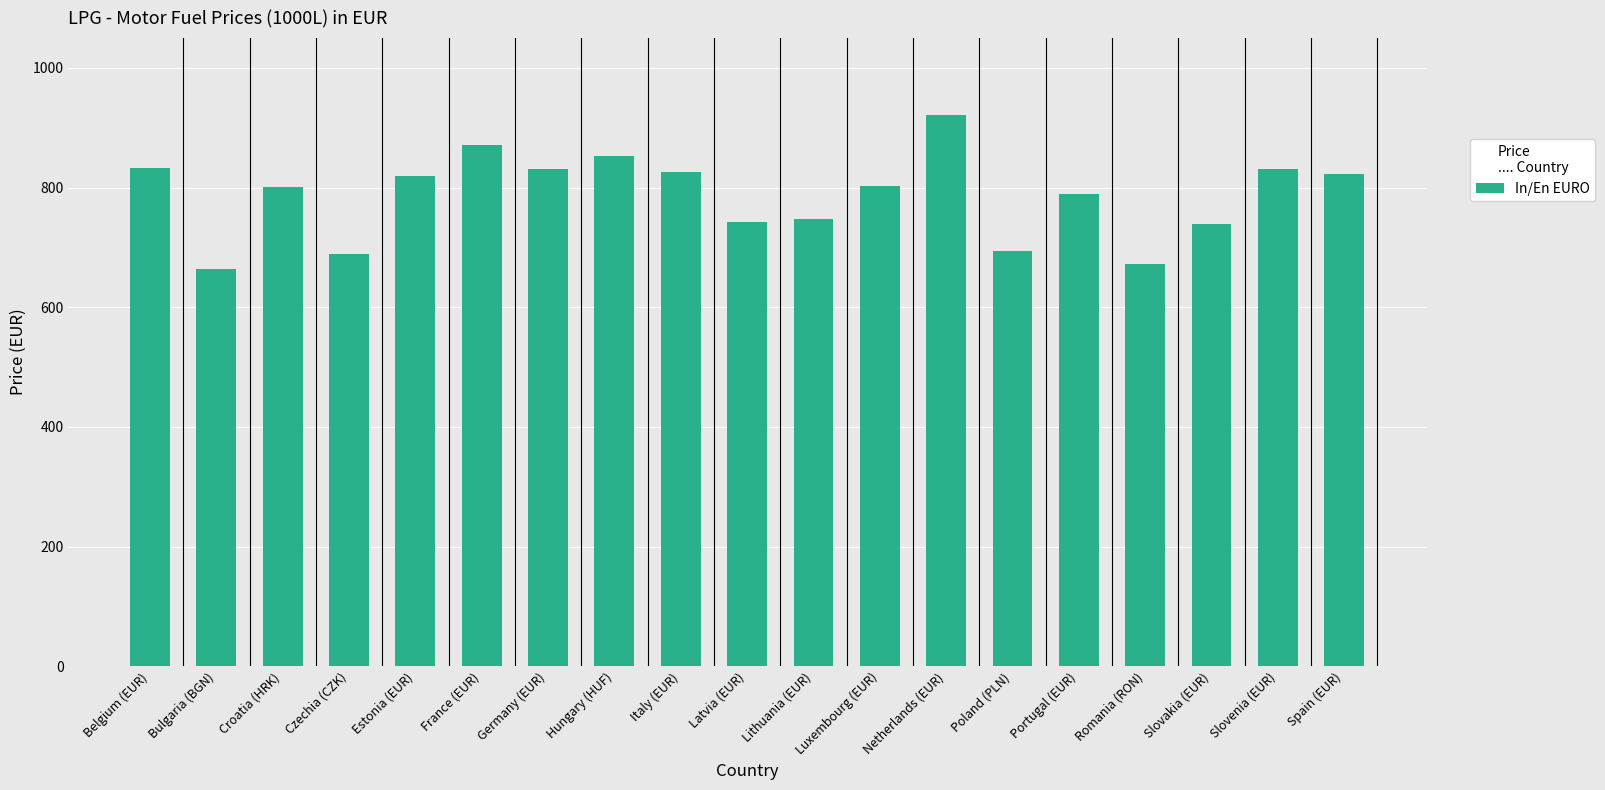

What is the sum of the values at Slovakia (EUR) and Czechia (CZK)?

1428.1